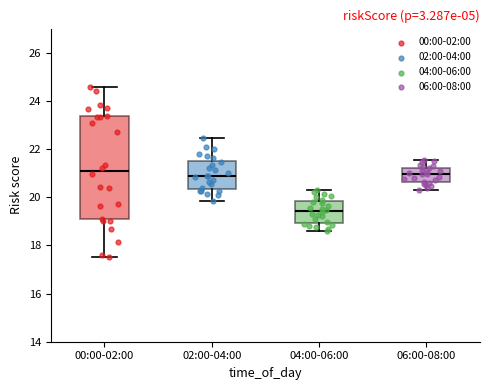

Reading left to right, read every box against the y-axis: the position of its median line, the range the box covers, and the ends of its whiskers. The values are not printed on the chart, so give them approximately, as read against the axis.

00:00-02:00: median 21.2, box 19.0 to 23.4, whiskers 17.6 to 24.6
02:00-04:00: median 21.0, box 20.4 to 21.4, whiskers 19.8 to 22.4
04:00-06:00: median 19.4, box 19.0 to 19.8, whiskers 18.6 to 20.4
06:00-08:00: median 21.0, box 20.6 to 21.2, whiskers 20.4 to 21.6